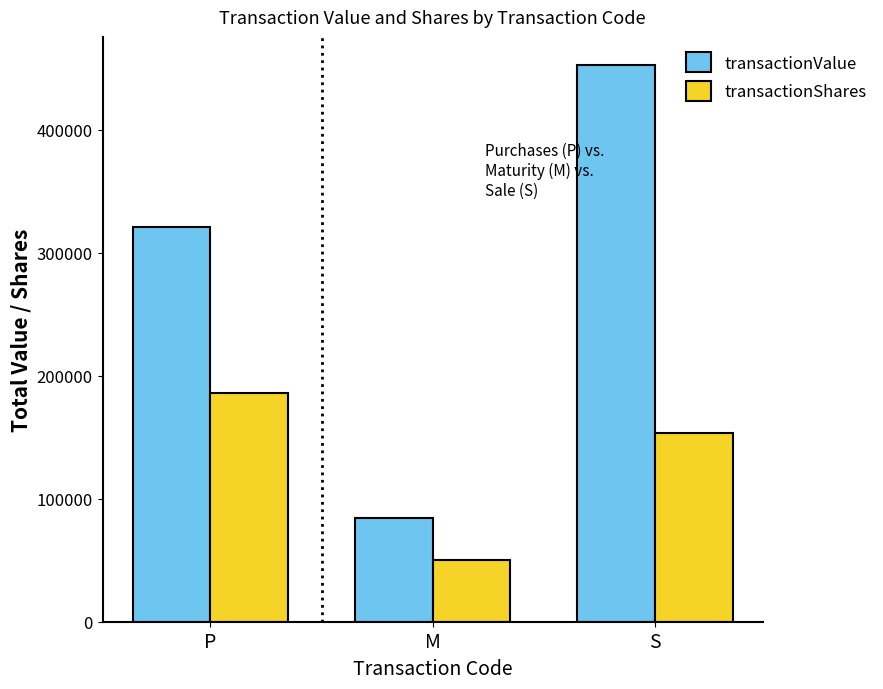

What are all the series names shown in the legend?

transactionValue, transactionShares